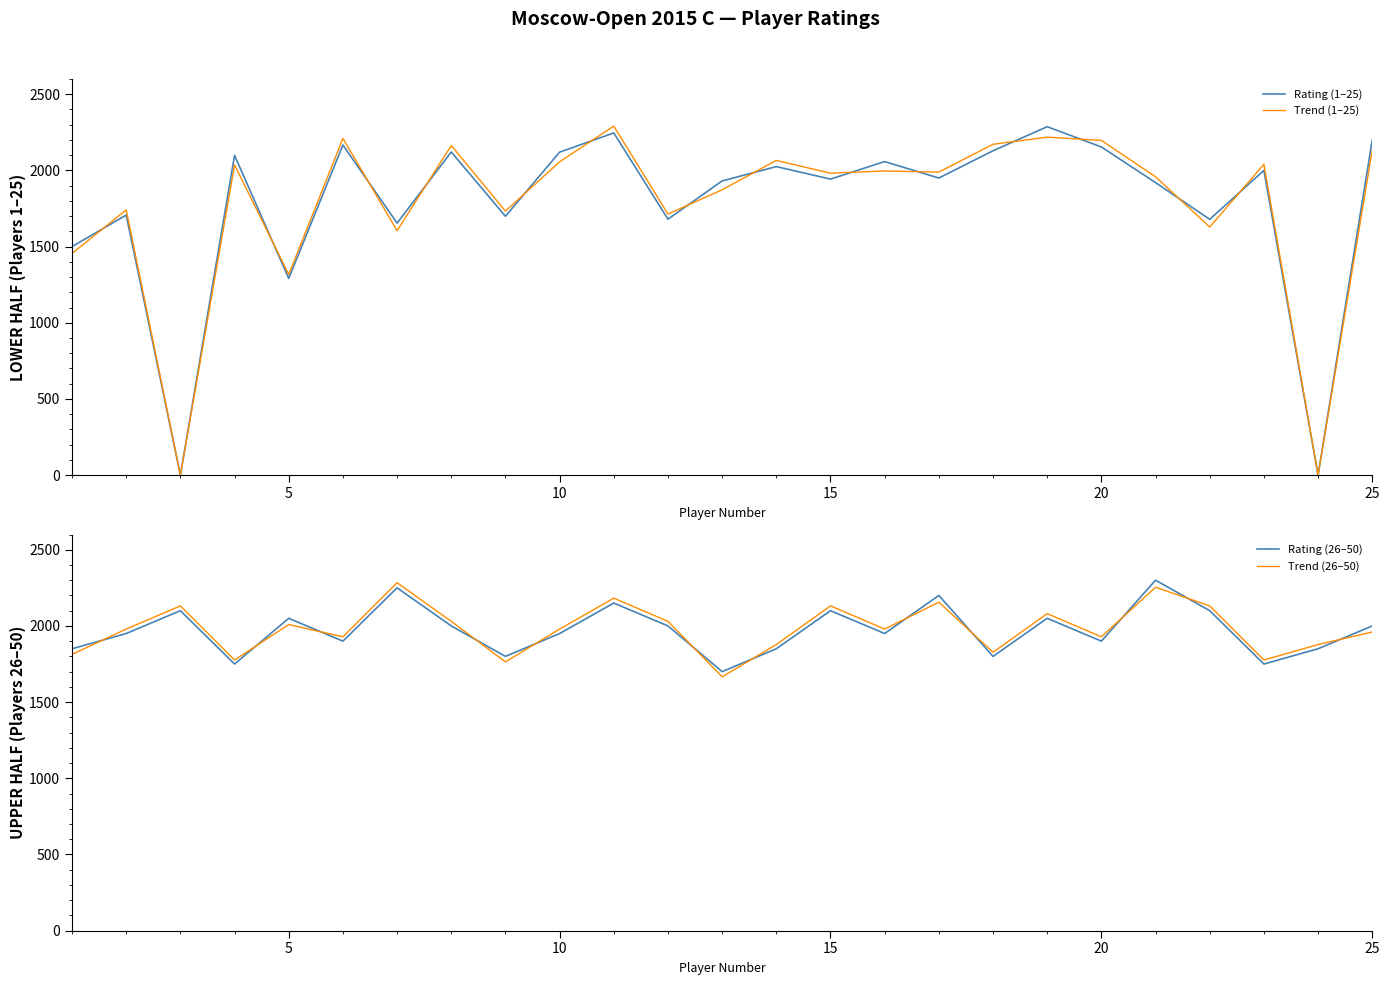

How many data points does each series have?

25